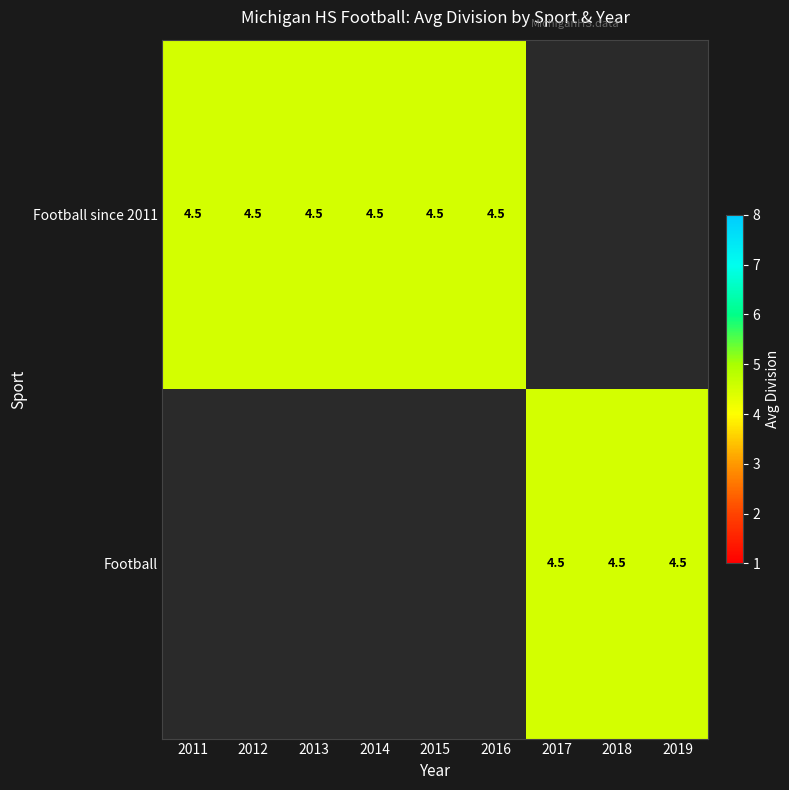

The Football series shows 2.3 at 2019. True or false?

False